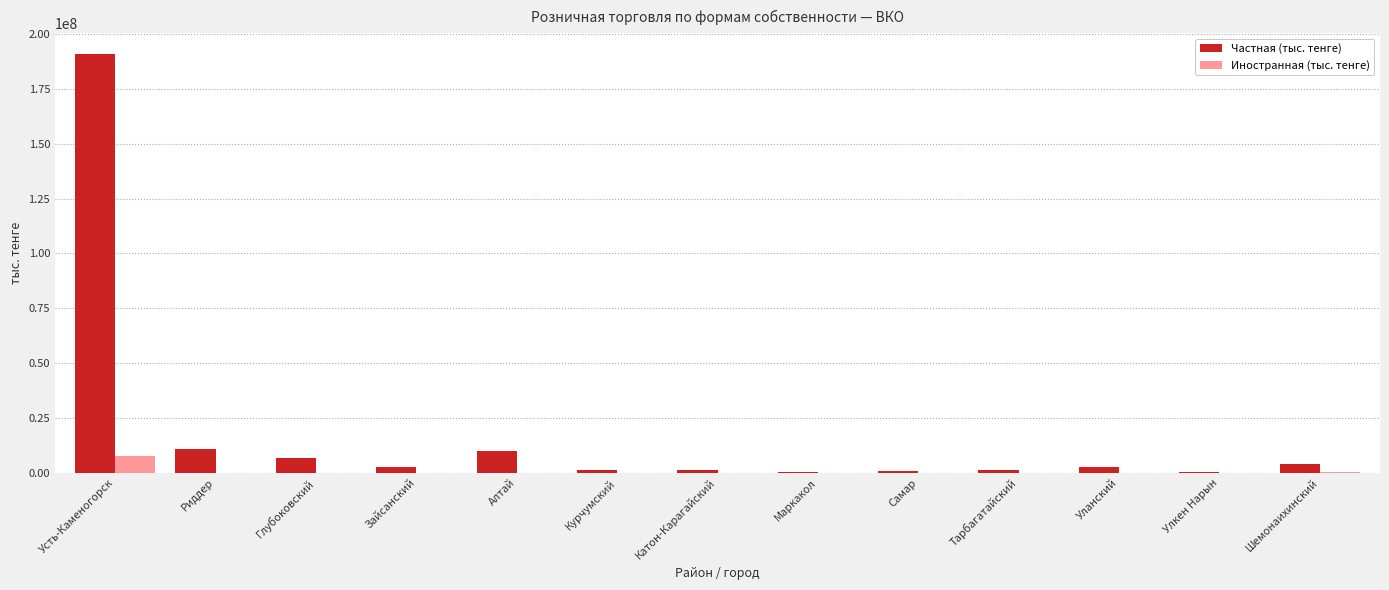

What is the difference between the Иностранная (тыс. тенге) values at Глубоковский and Катон-Карагайский?

1437